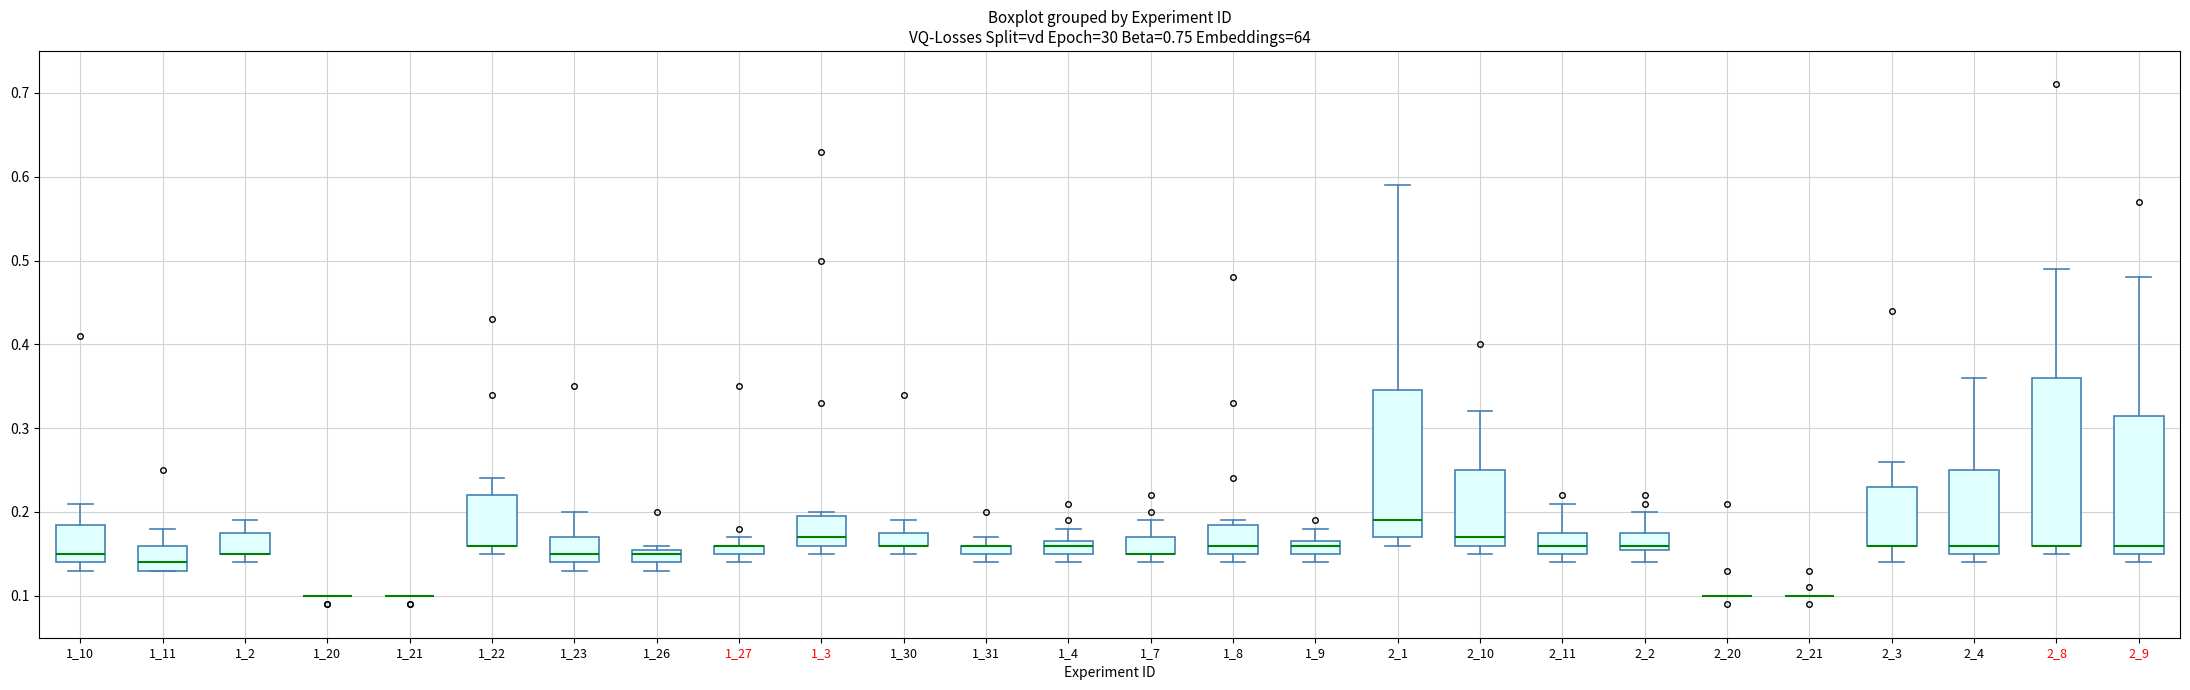

Comparing the boxes themselves (not the whiskers), which one is the tallest?

2_8